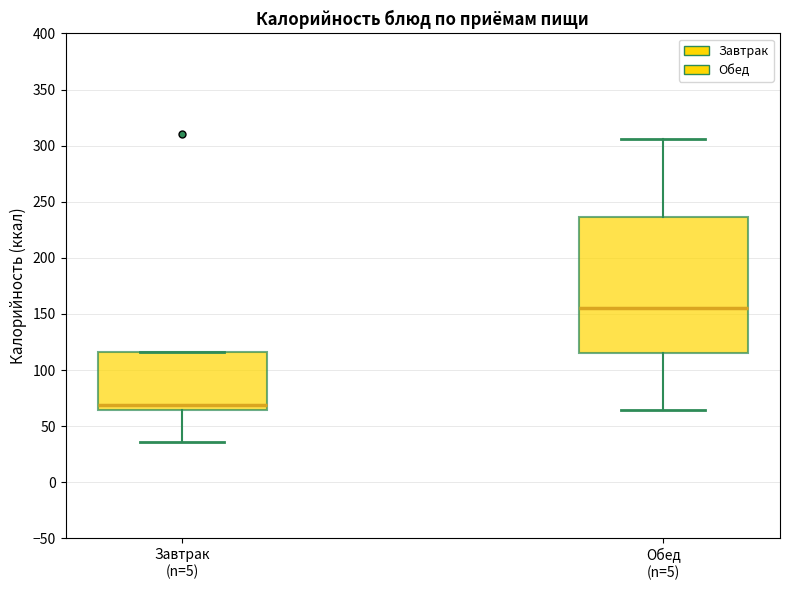

Reading left to right, transcribe this box plot: for each box, give where its median line is, the range the box spans, and where its two whiskers end, as read against the y-axis. The values are not printed on the chart, so give them approximately, as read against the axis.

Завтрак (n=5): median 70, box 65 to 115, whiskers 35 to 115
Обед (n=5): median 155, box 115 to 235, whiskers 65 to 305